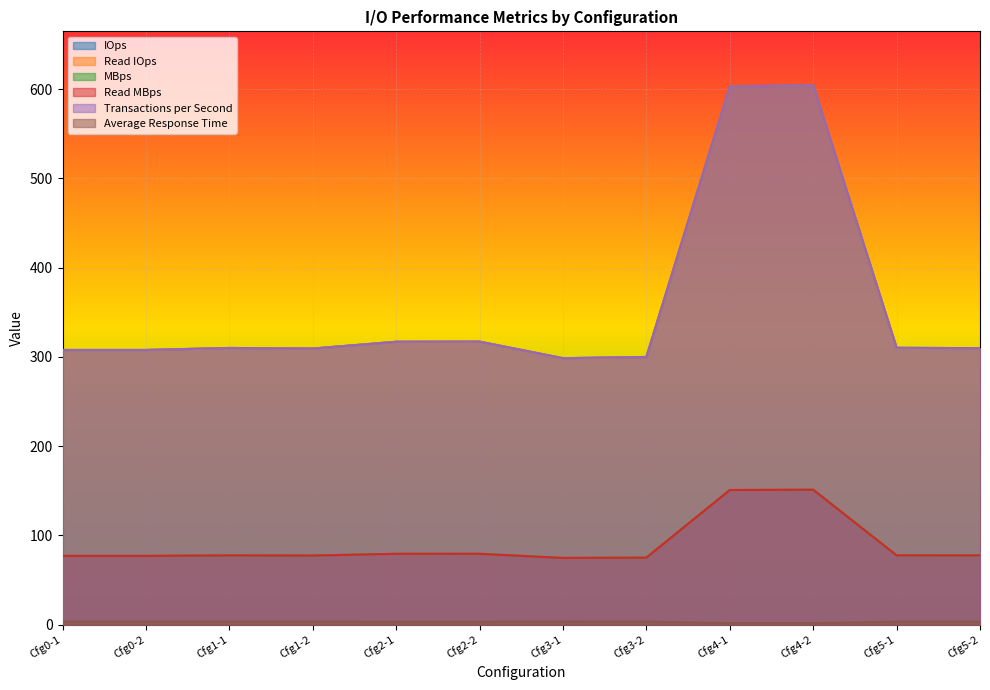

At which category does Read MBps reach its first local peak?

Cfg1-1